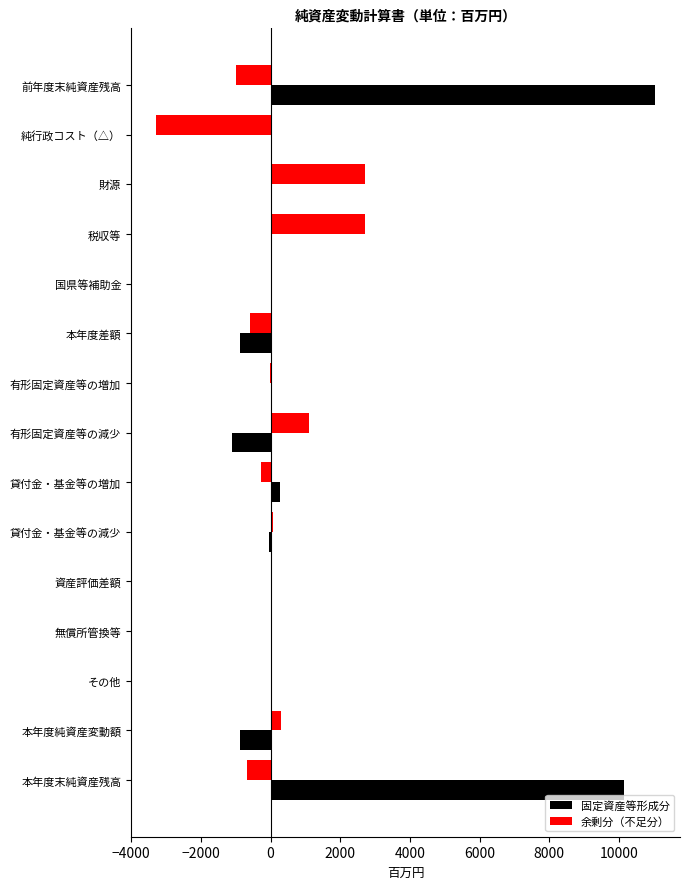

True or false: 固定資産等形成分 has a value of -3703 at 財源.

False